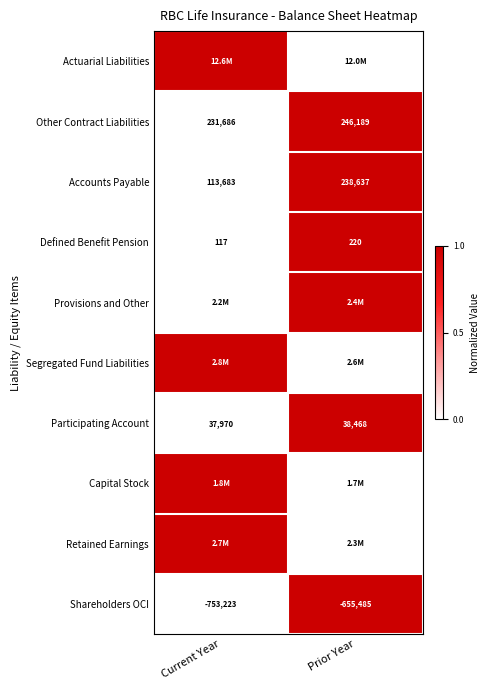

What is the average value of the Participating Account series?

38219